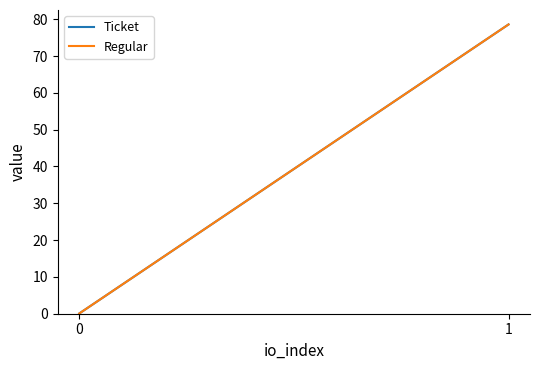

How many values in the Regular series are below 78?

1